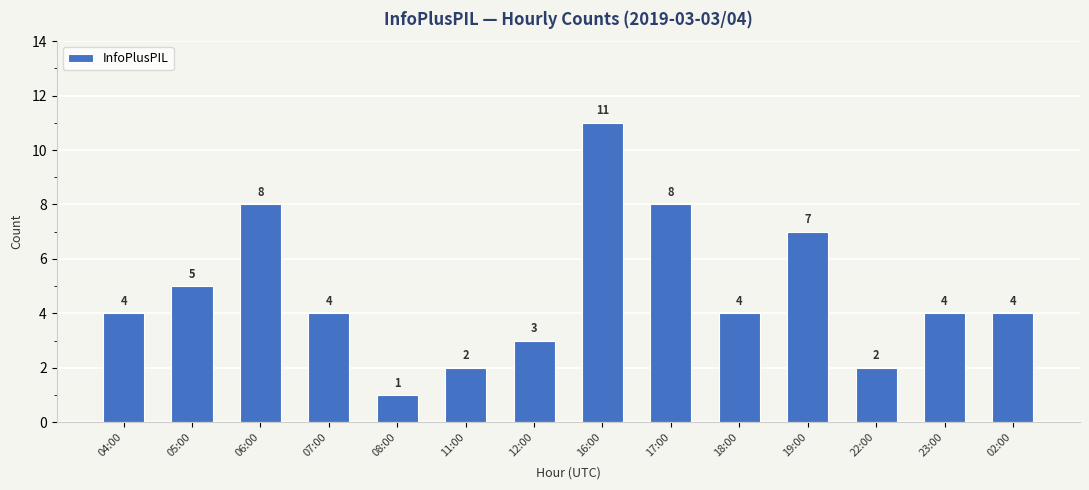

Does the chart contain any negative values?

No